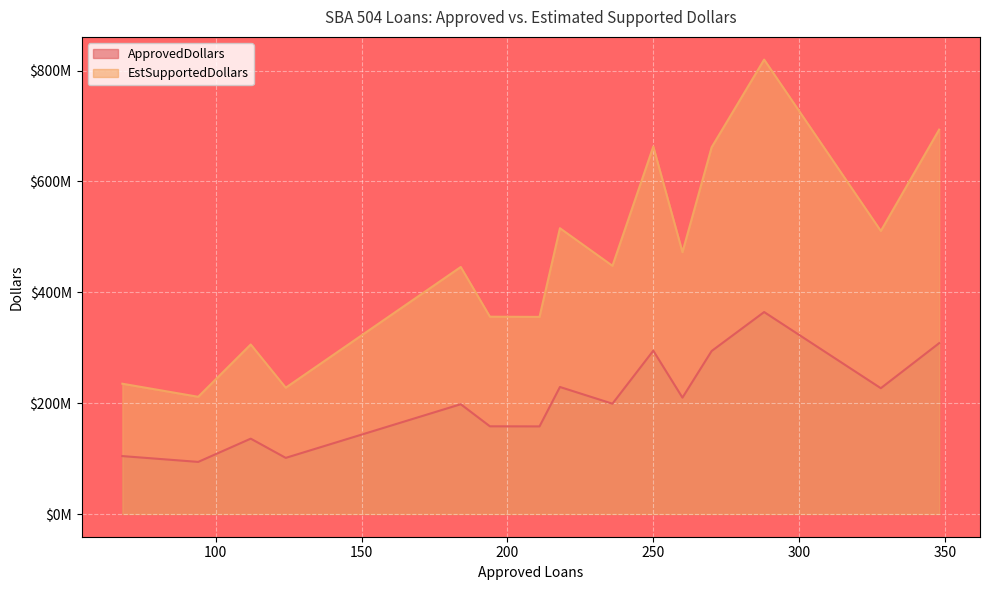

What is the minimum value shown in the chart?

93980000